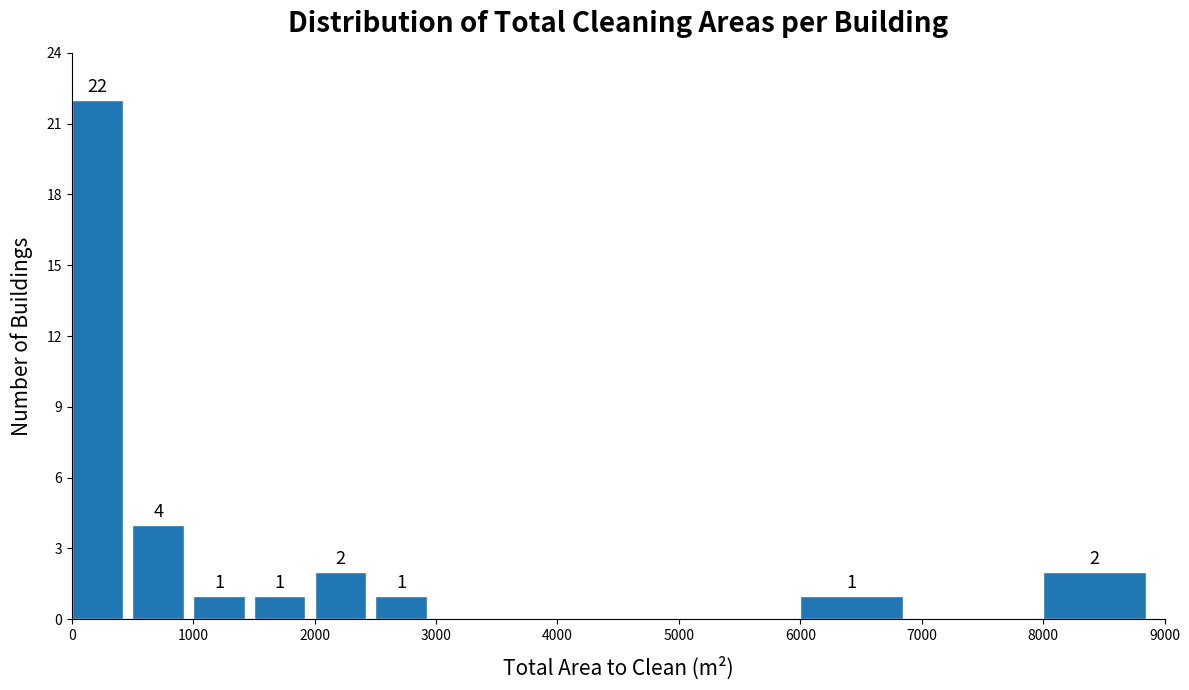

Over which range of the x-axis is the bar tallest?

0 to 500